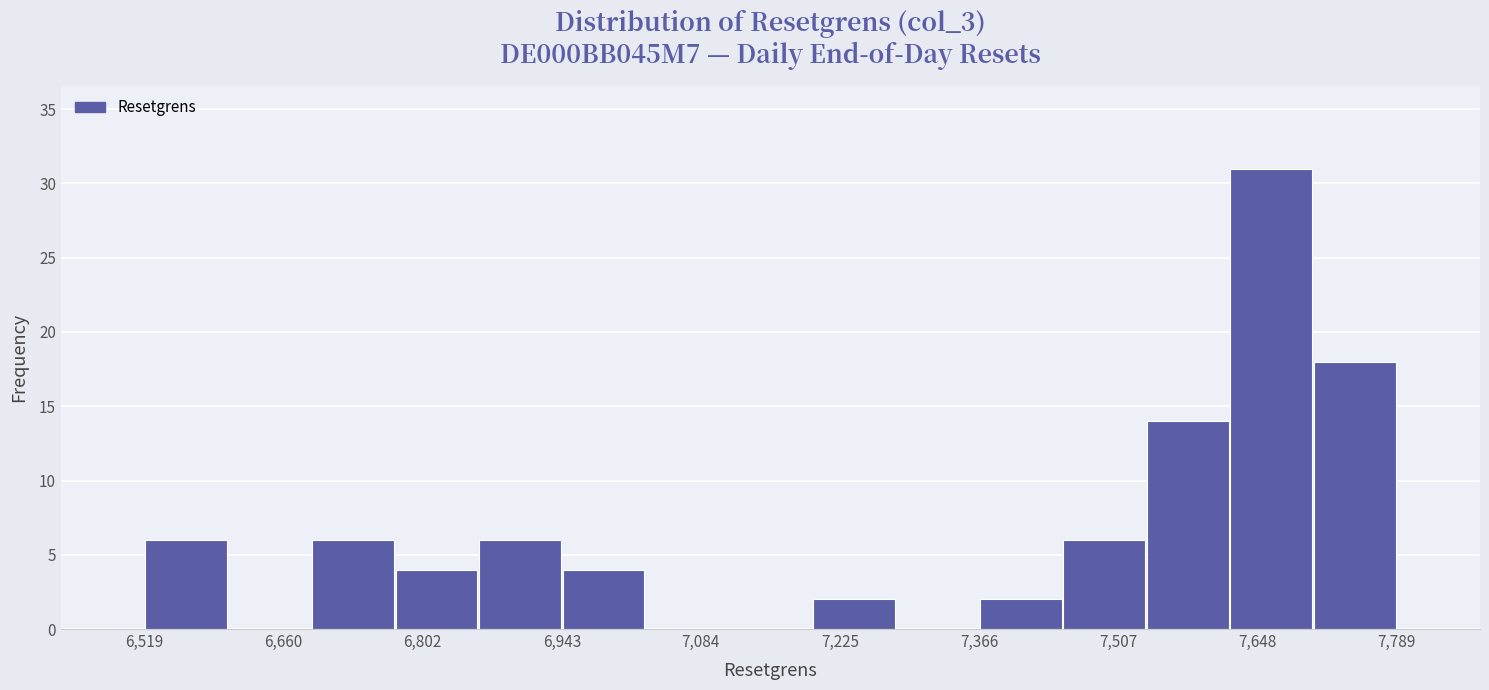

Reading left to right, list every bar in this chart as the range it spans on the x-axis followed by its height. Neither the bar edges nor the heights are printed on the chart, so give them approximately, as read against the axes.

6520 to 6600: 6
6600 to 6680: 0
6680 to 6780: 6
6780 to 6860: 4
6860 to 6940: 6
6940 to 7020: 4
7020 to 7120: 0
7120 to 7200: 0
7200 to 7280: 2
7280 to 7360: 0
7360 to 7460: 2
7460 to 7540: 6
7540 to 7620: 14
7620 to 7700: 31
7700 to 7780: 18